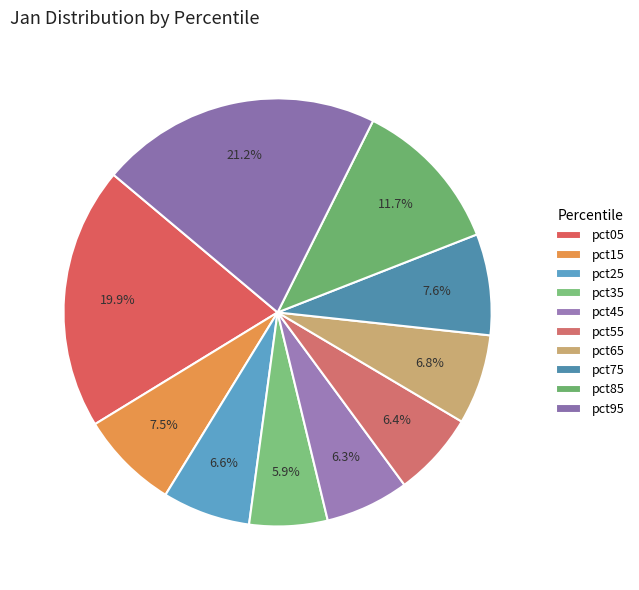

How many slices are in this pie chart?

10